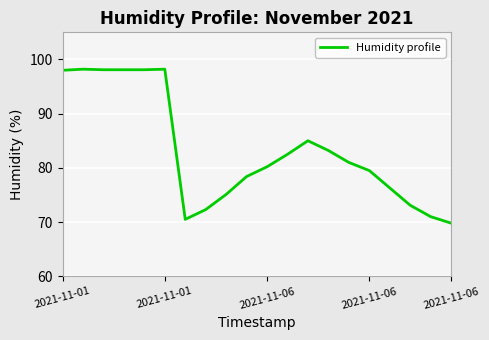

What is the maximum value shown in the chart?

98.2